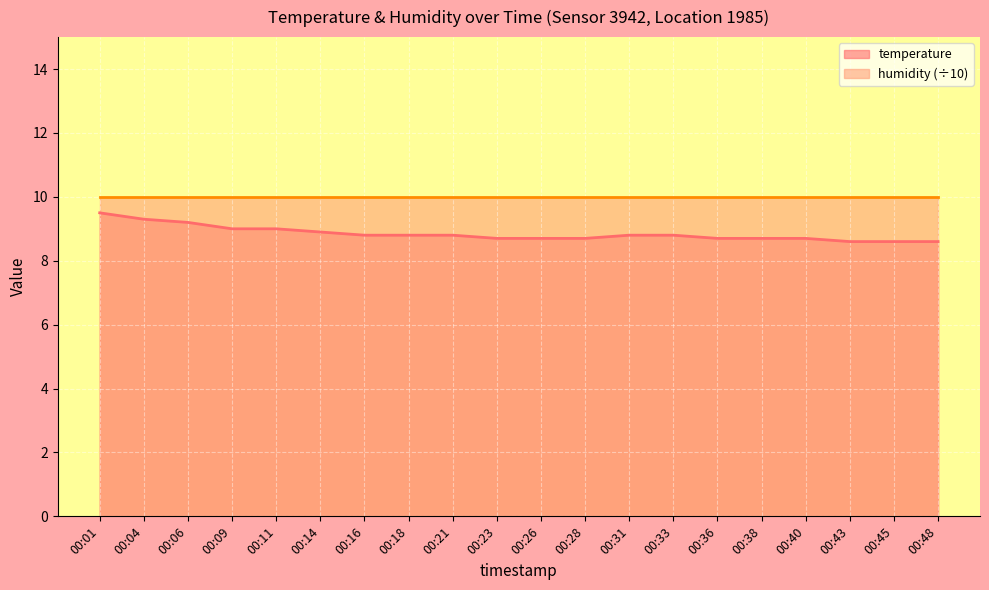

Rank the categories by value from highest to lowest.

00:01, 00:04, 00:06, 00:09, 00:11, 00:14, 00:16, 00:18, 00:21, 00:31, 00:33, 00:23, 00:26, 00:28, 00:36, 00:38, 00:40, 00:43, 00:45, 00:48